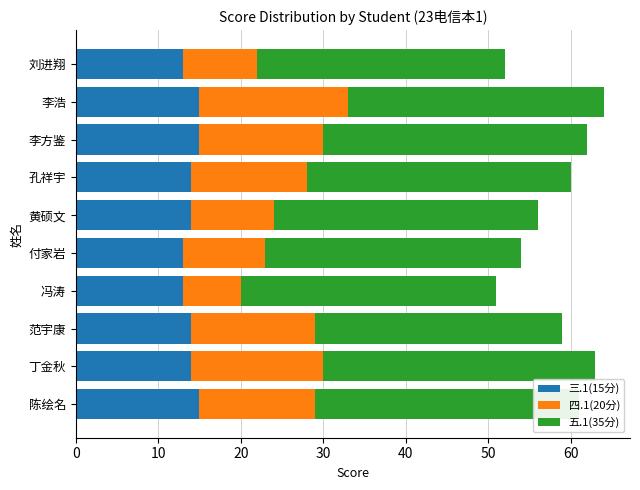

What is the total value across all series at 付家岩?

54